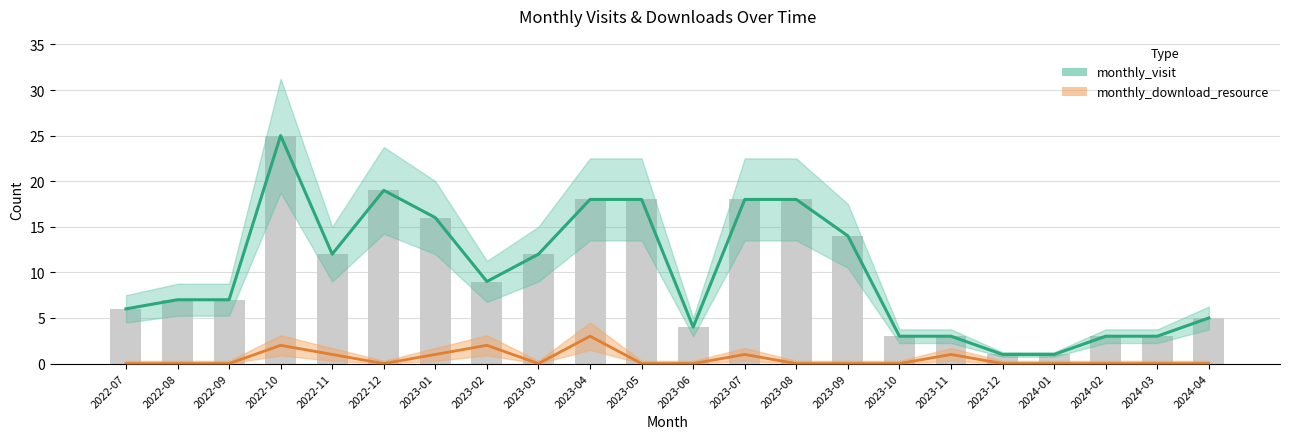

Rank the series by their average value, from highest to lowest.

monthly_visit, monthly_download_resource